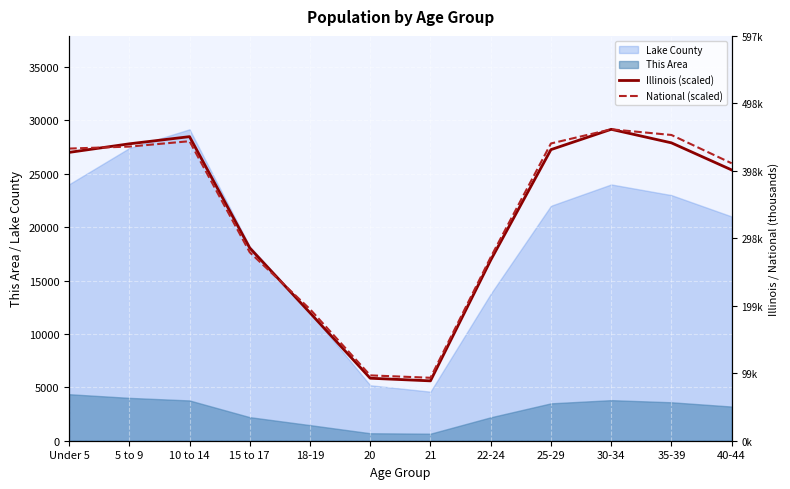

What is the highest value of the This Area series?

4356